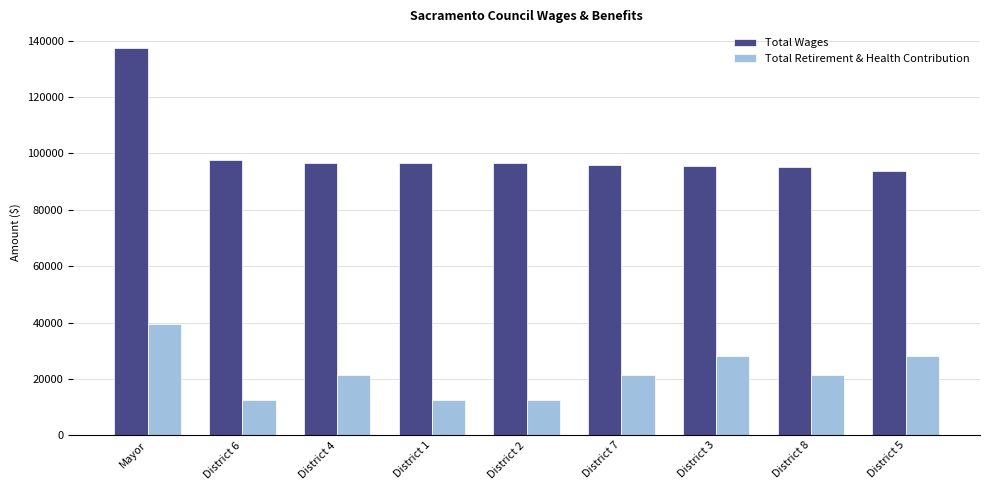

List the series in order of their peak value, lowest first.

Total Retirement & Health Contribution, Total Wages